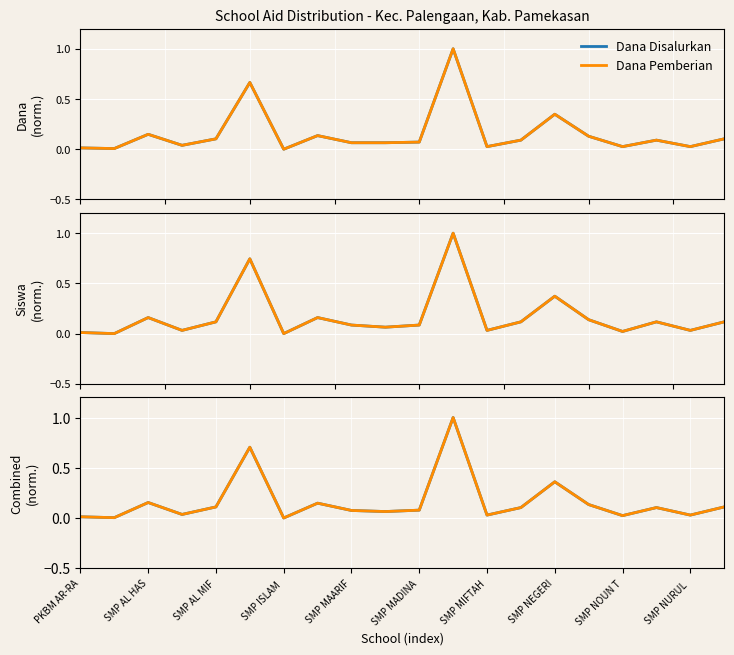

Which series ends up on top after the final intersection of Combined Disalurkan and Siswa Disalurkan?

Siswa Disalurkan